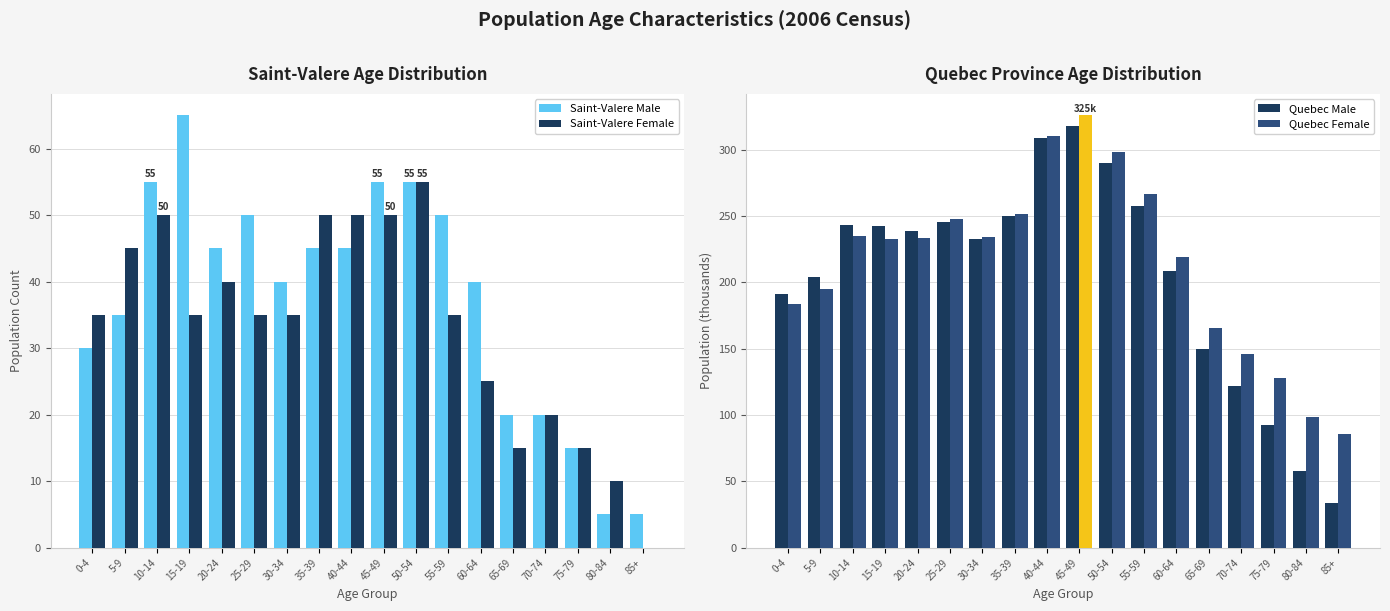

What is the label of the 13th bar from the right?

25-29